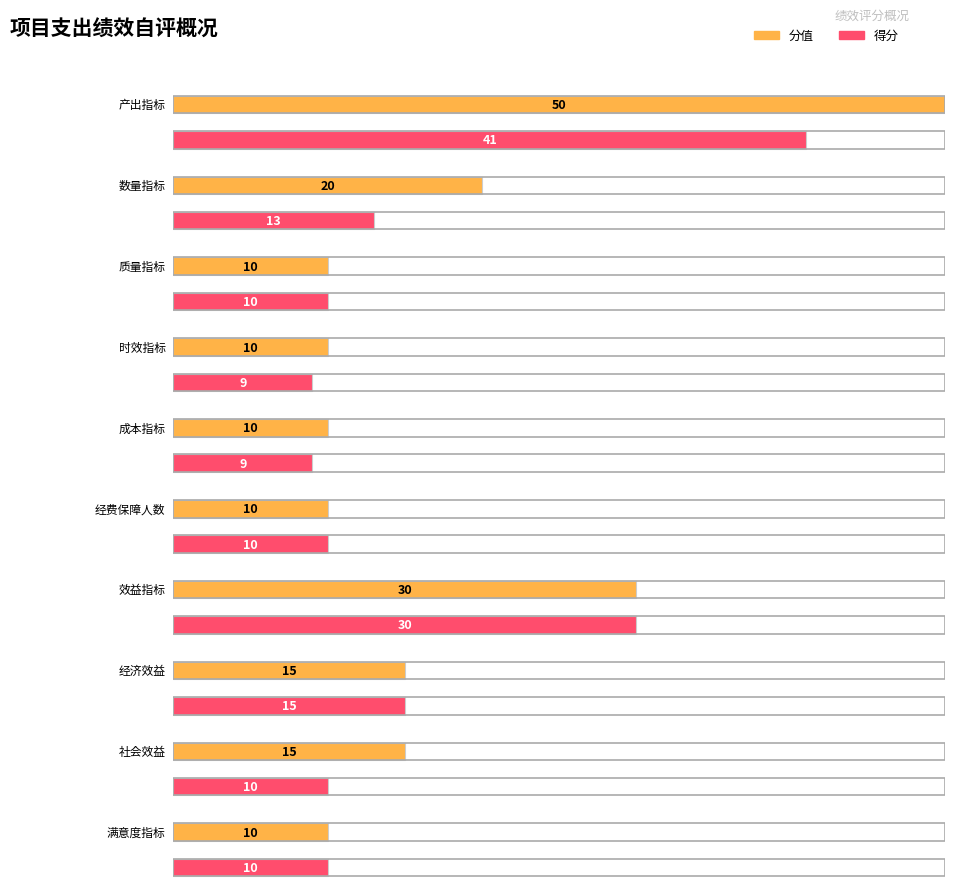

Where does the 得分 series first go above 10?

产出指标